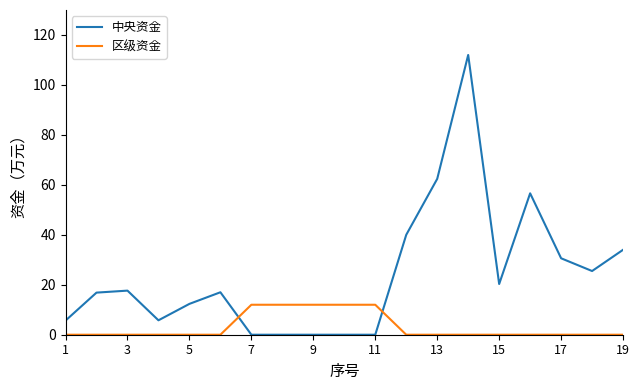

What is the greatest value displayed?

112.0